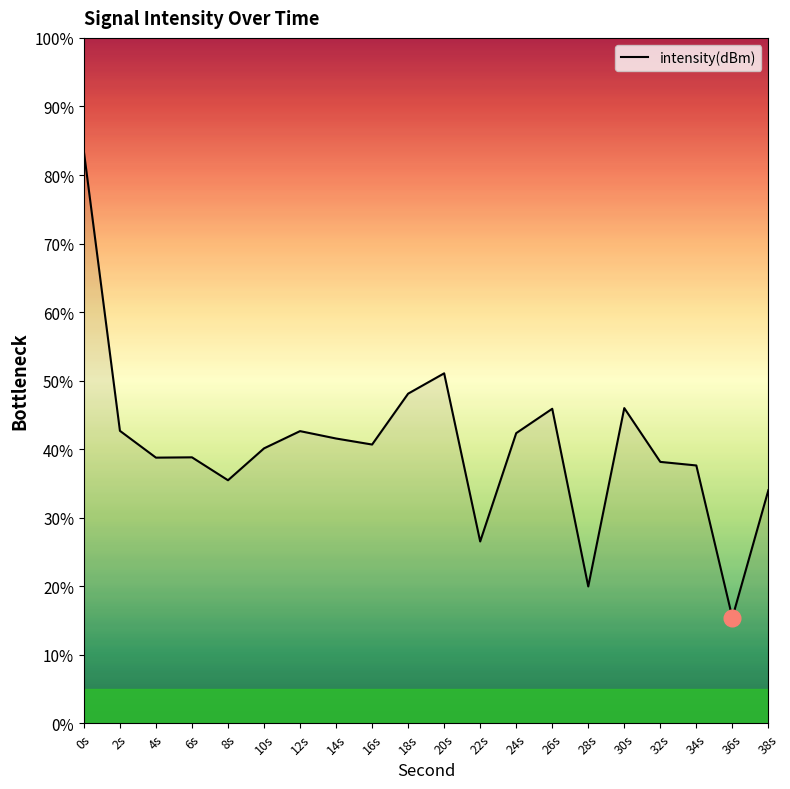

What is the smallest value displayed?

15.4